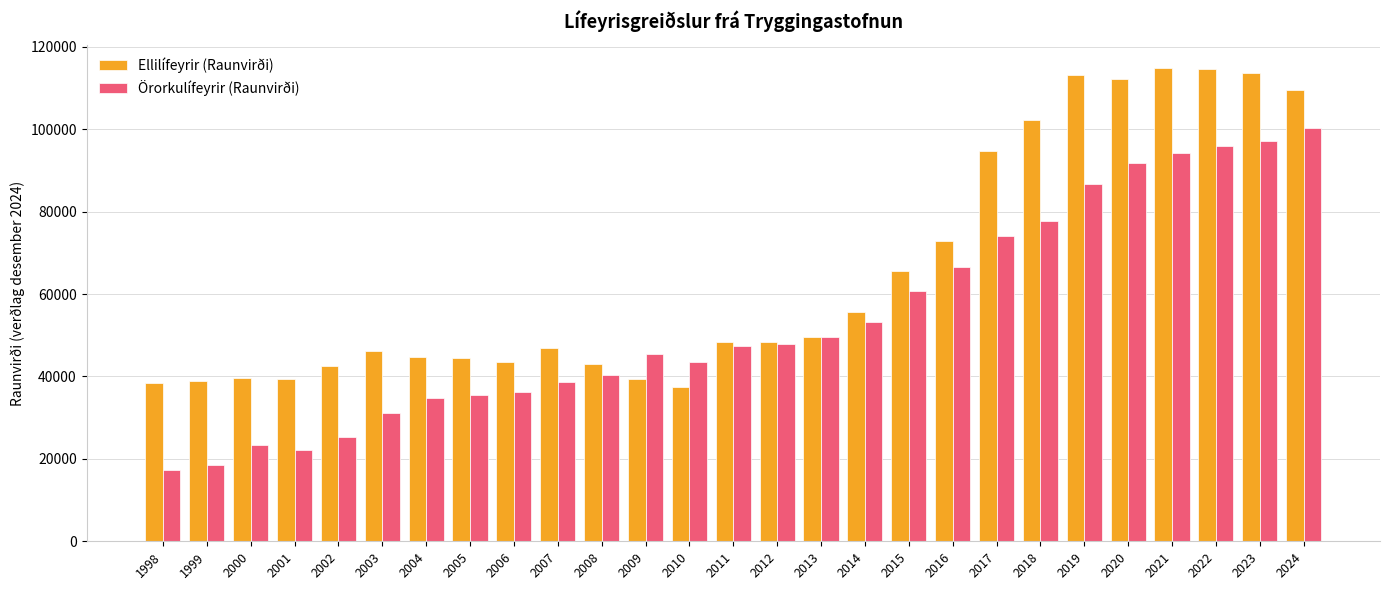

Are the bars grouped side by side (vs. stacked)?

Yes